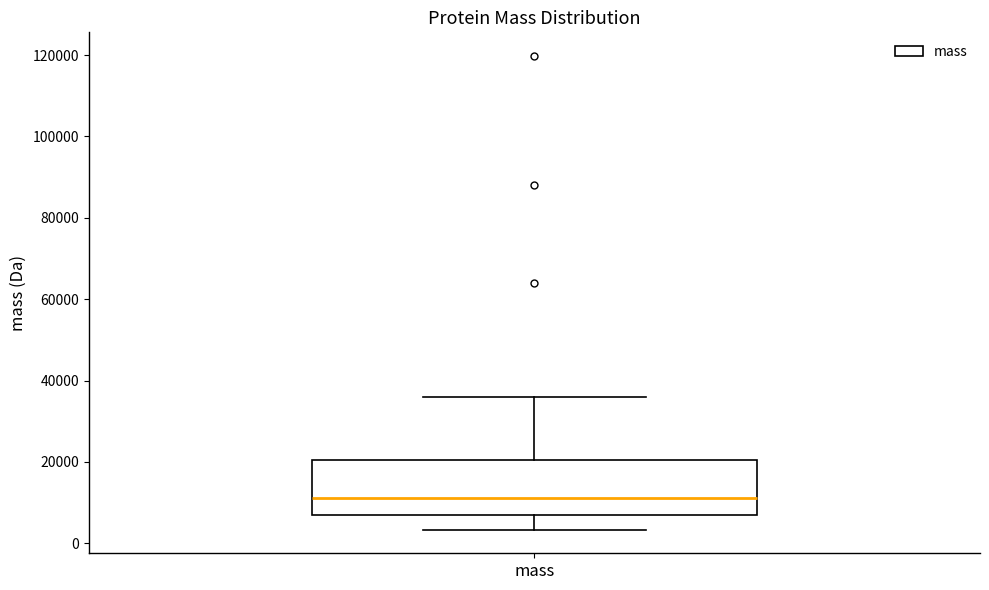

Read this box plot against the y-axis: the position of the median line, the range covered by the box, and the ends of both whiskers. The values are not printed on the chart, so give them approximately, as read against the axis.

median 12000, box 8000 to 20000, whiskers 4000 to 36000